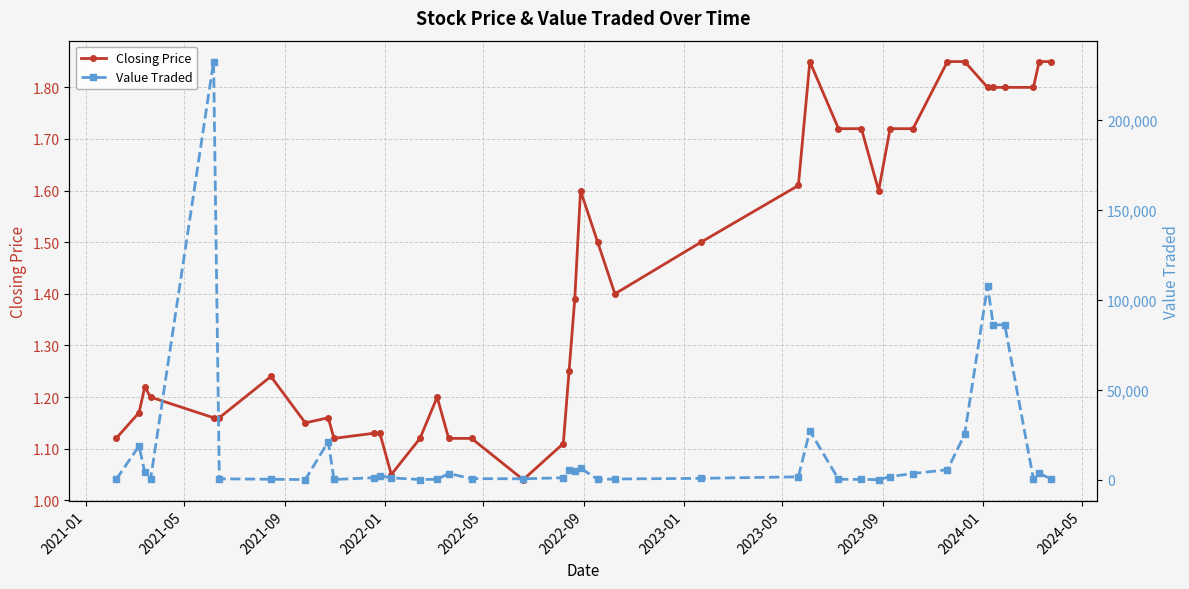

True or false: Closing Price has more than 1 points higher than both neighbors.

True